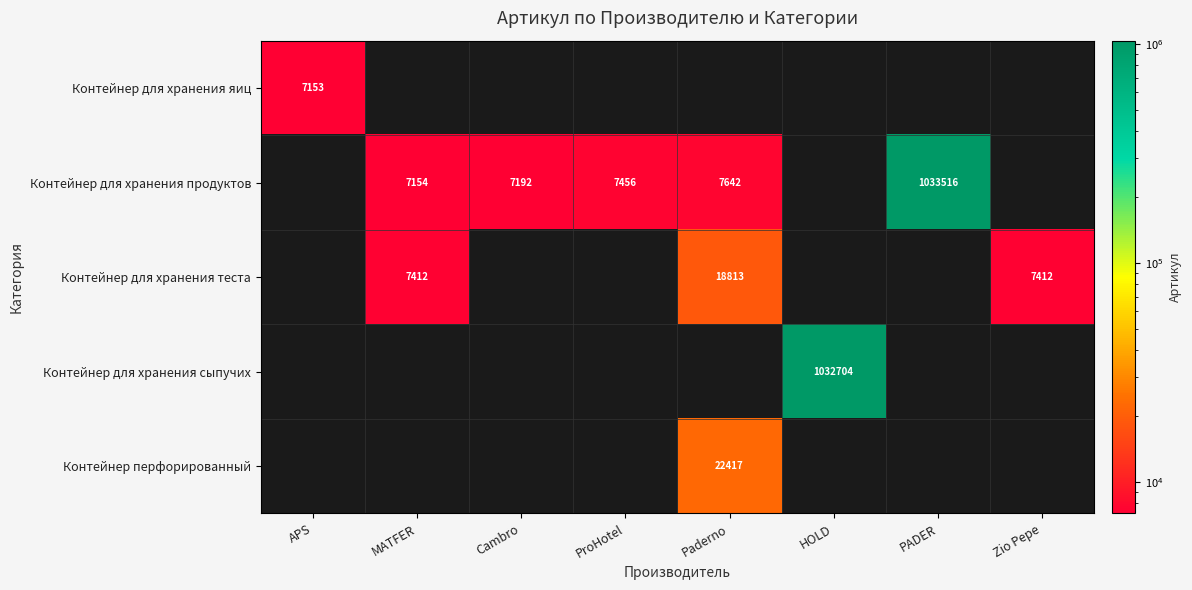

At which category is the sum across all series the highest?

PADER